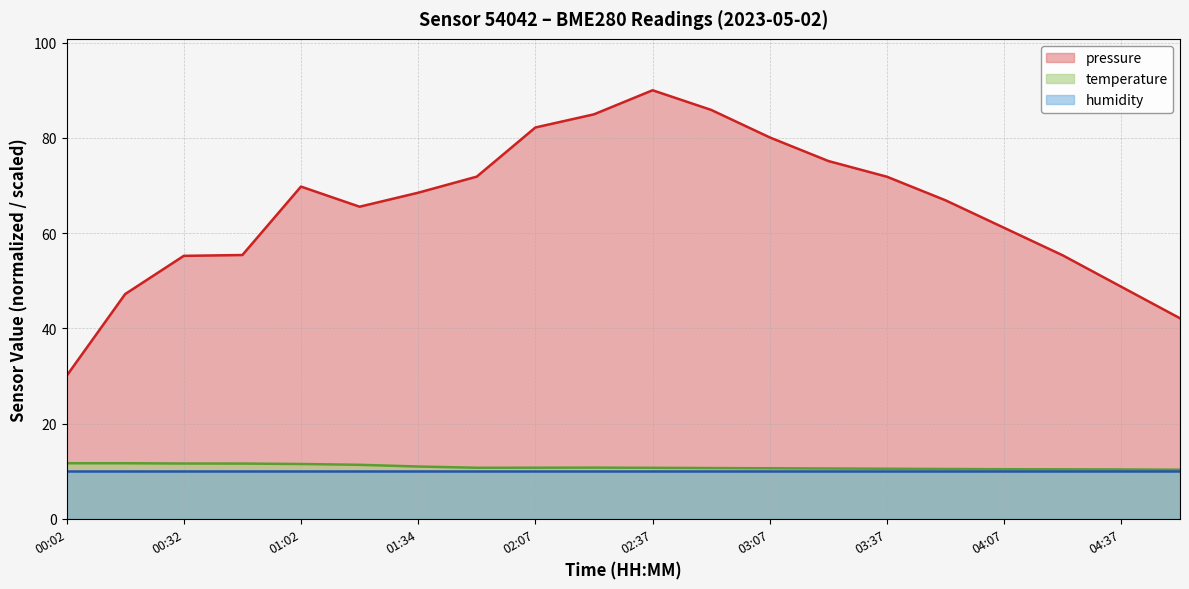

What is the spread (max minus min) of values at 01:02?

59.8